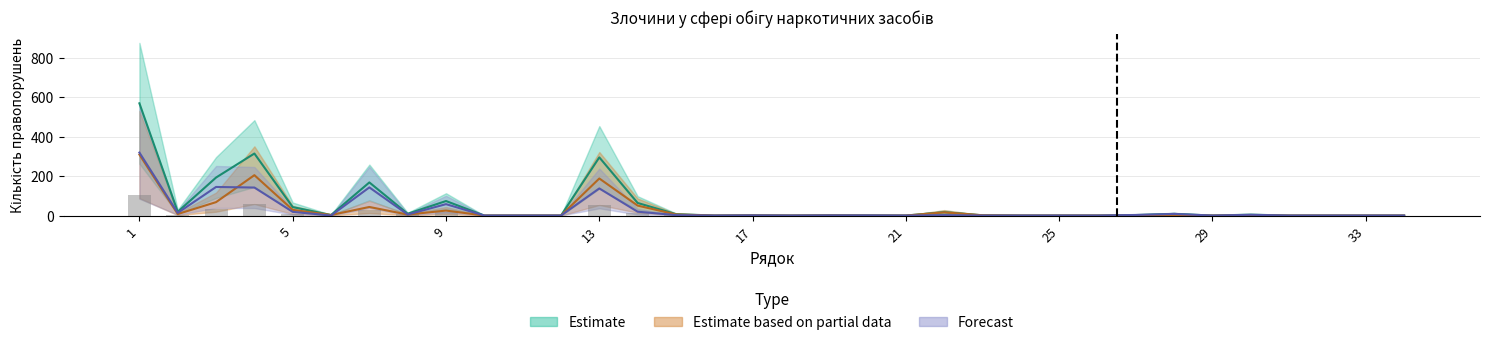

What is the sum of the з обвинувальним актом values at 34 and 30?

1.4